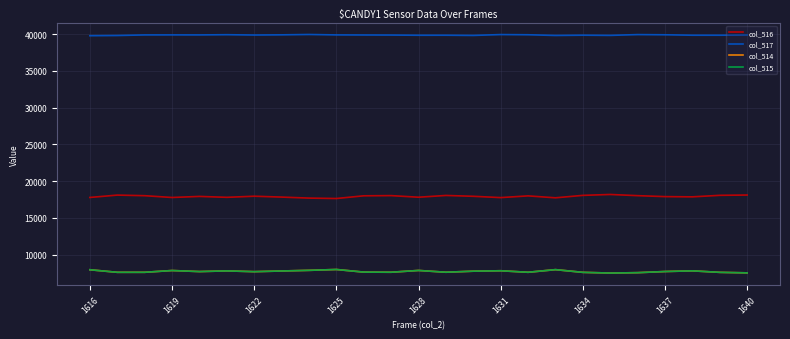

Count the number of categories in the chart.

25